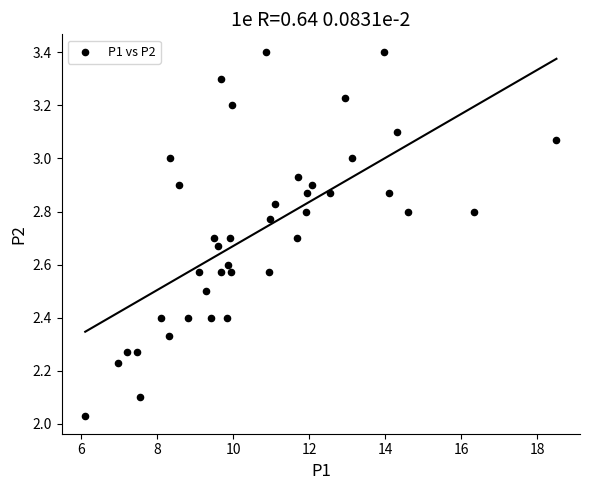

What is the range of Y values (max minus min)?

1.4